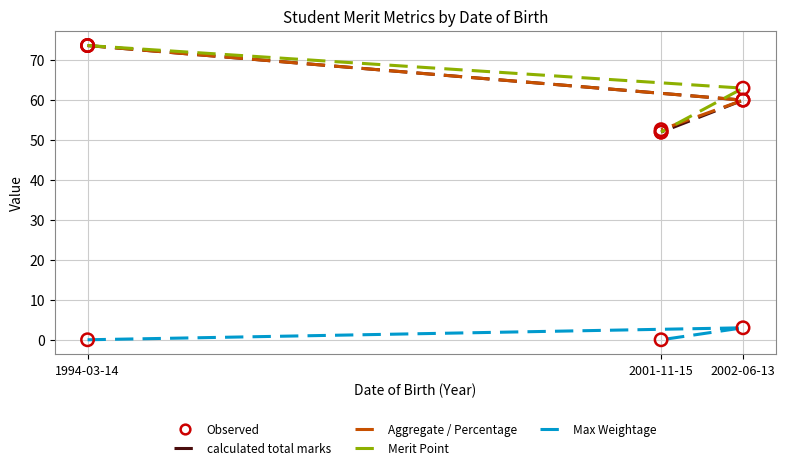

Which series has the widest spread of Y values?

calculated total marks